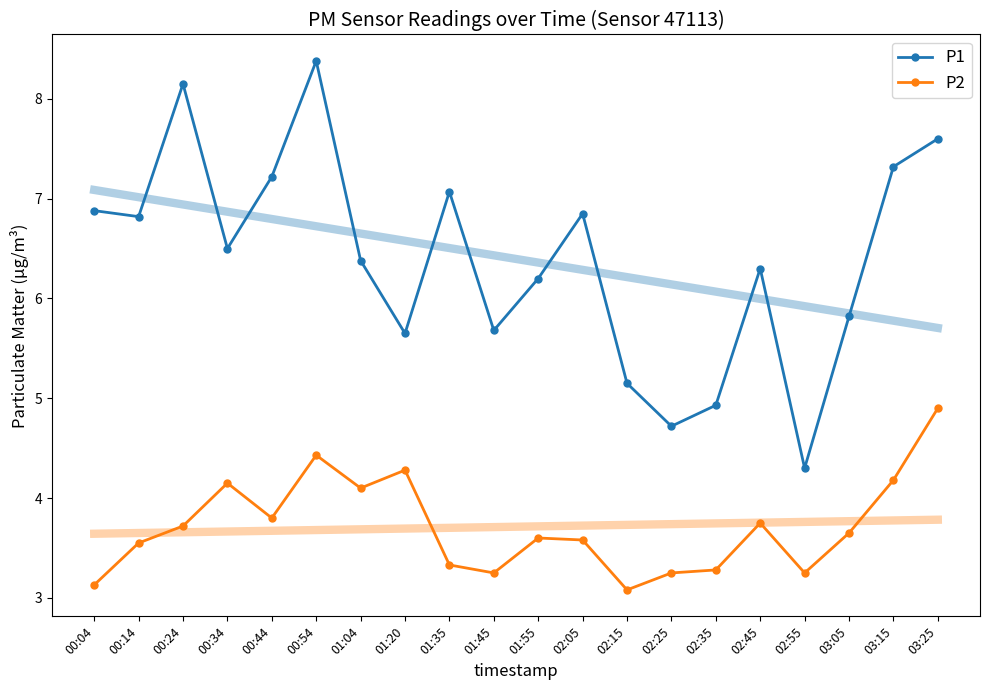

True or false: P1 has a value of 7.6 at 03:25.

True